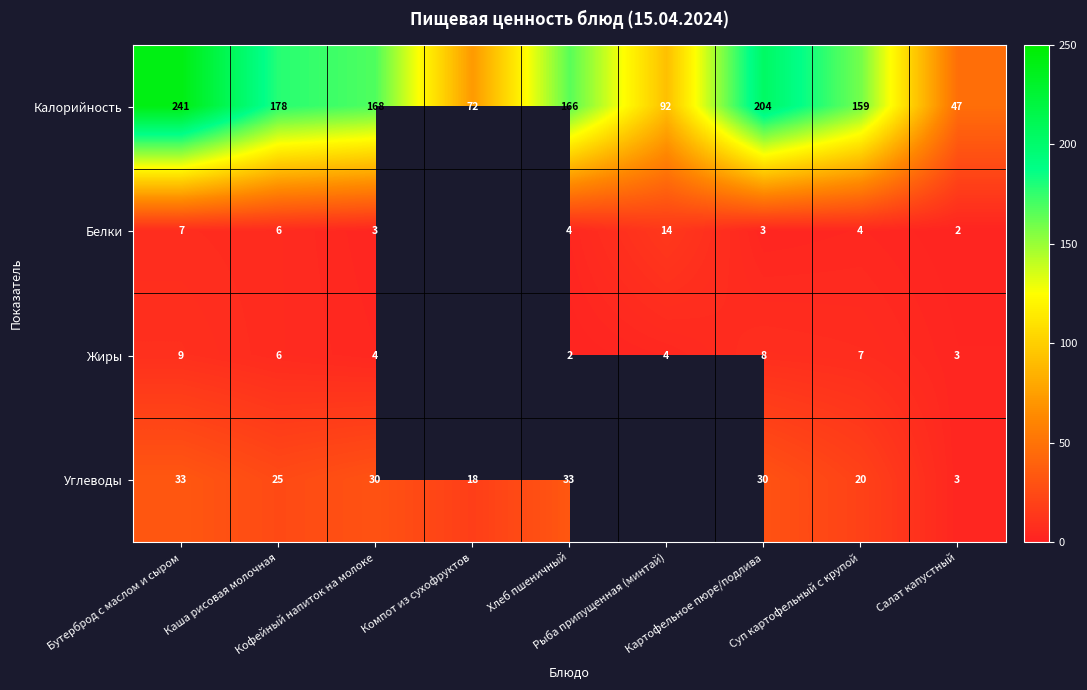

What is the sum of all Калорийность values?

1327